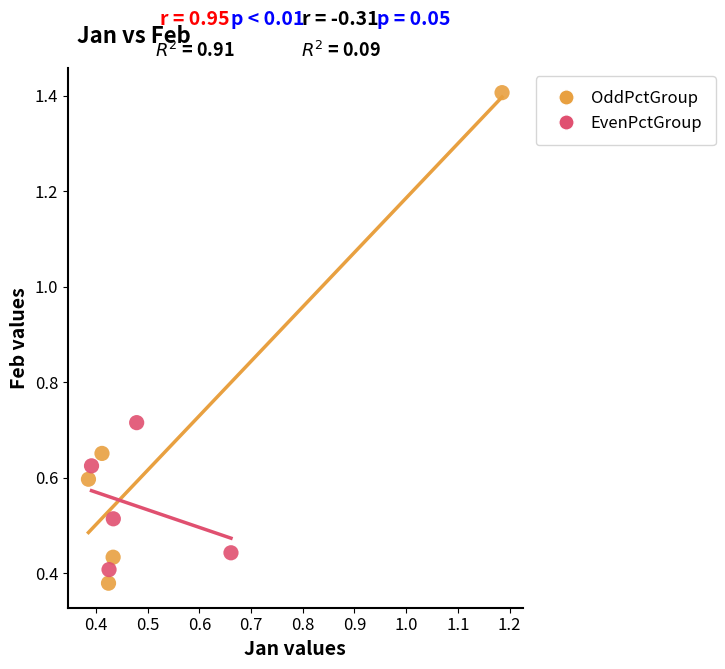

Which series has the largest Y range (max minus min)?

OddPctGroup